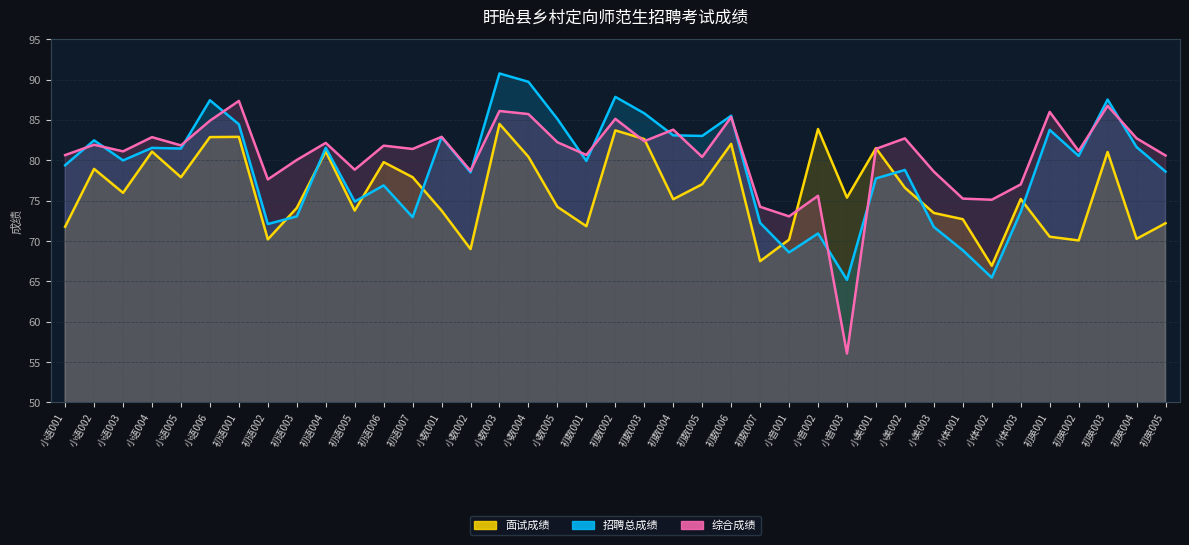

How many lines are shown in the chart?

3